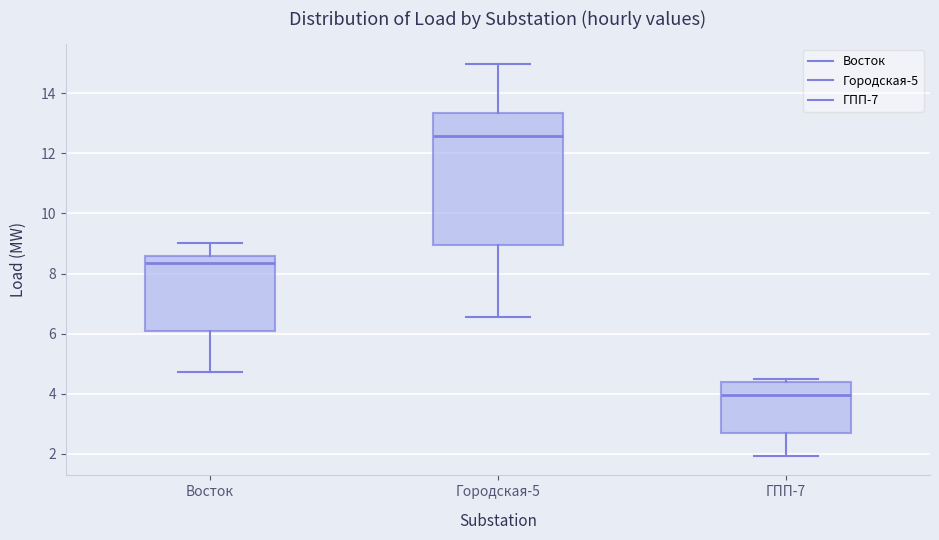

Where is the upper edge of the box for ГПП-7 on the y-axis? The values are not printed on the chart, so give them approximately, as read against the axis.

4.4